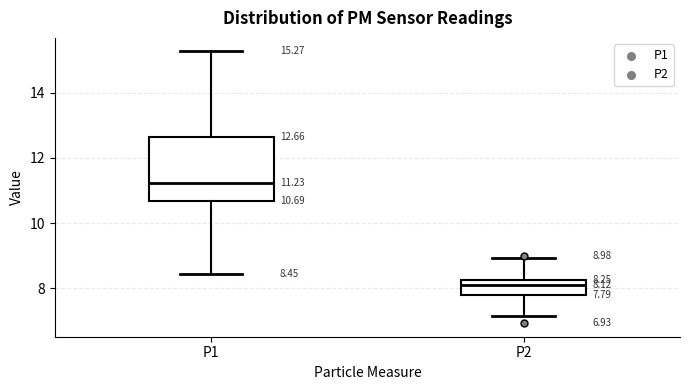

Comparing the boxes themselves (not the whiskers), which one is the tallest?

P1